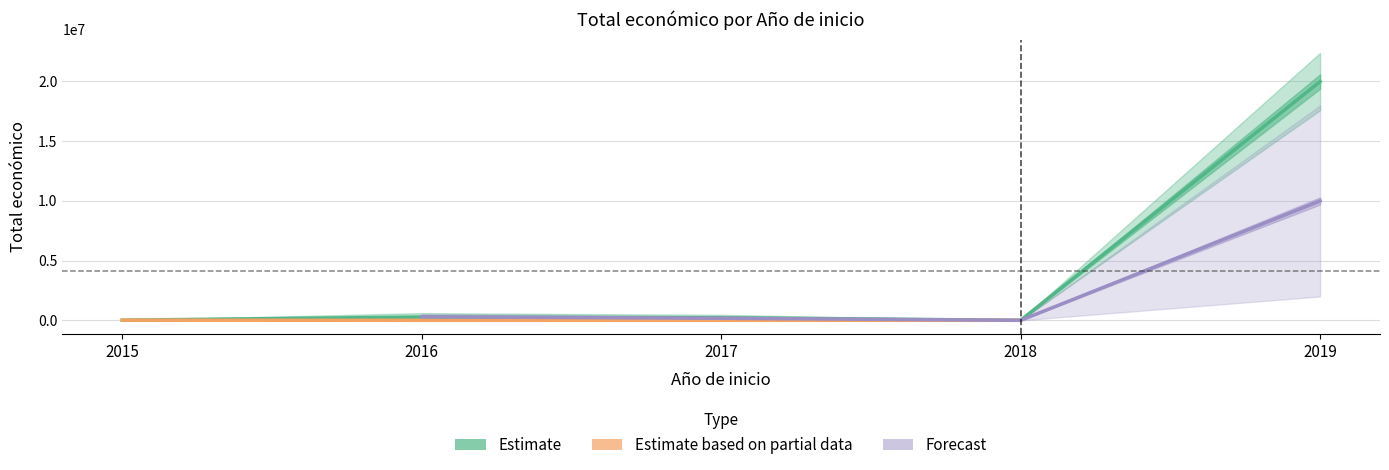

Is this an area chart (filled region under the line)?

No